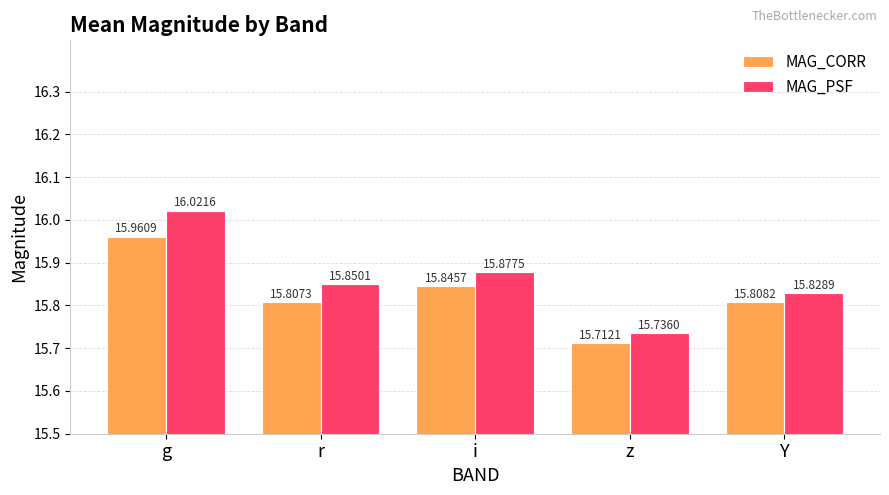

At which label is MAG_CORR closest to 15?

z